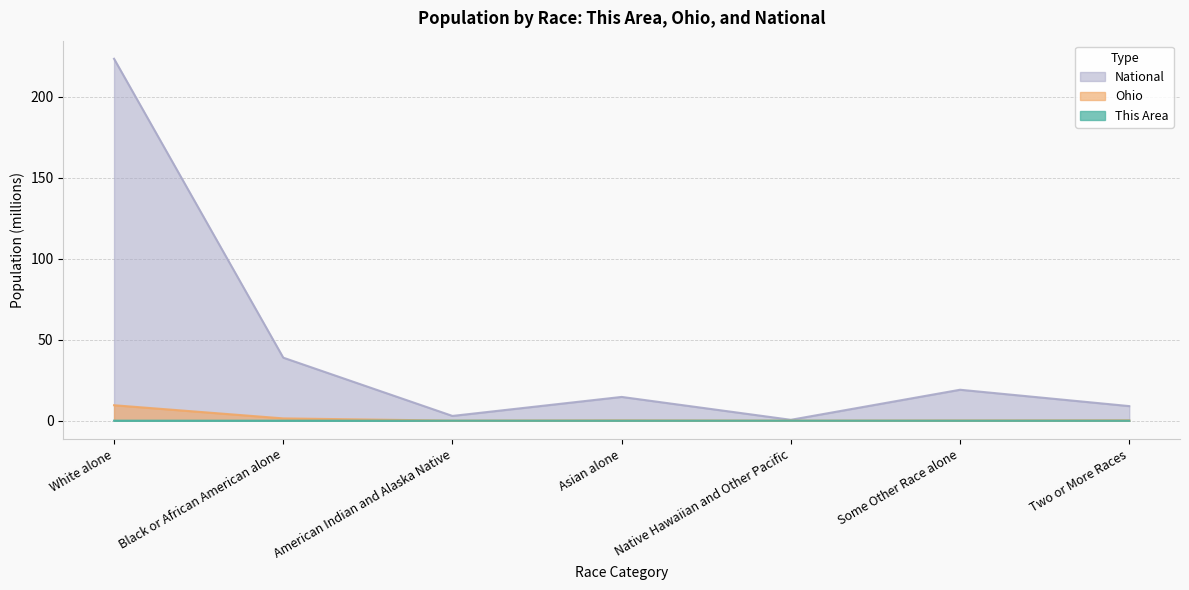

True or false: National and Ohio intersect in this chart.

False